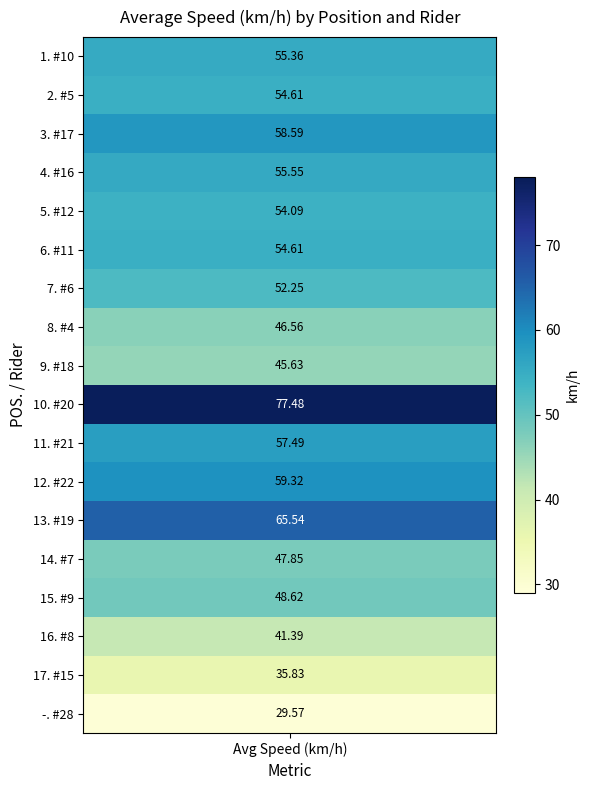

Reading left to right, what are all the values shown in this chart?

55.4	54.6	58.6	55.5	54.1	54.6	52.2	46.6	45.6	77.5	57.5	59.3	65.5	47.9	48.6	41.4	35.8	29.6